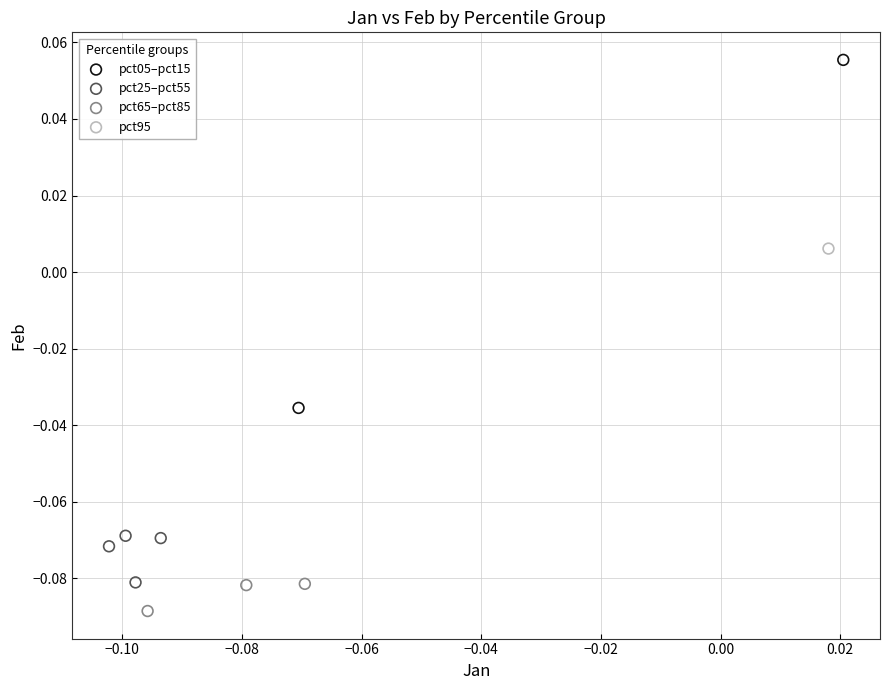

What are all the series names shown in the legend?

pct05–pct15, pct25–pct55, pct65–pct85, pct95